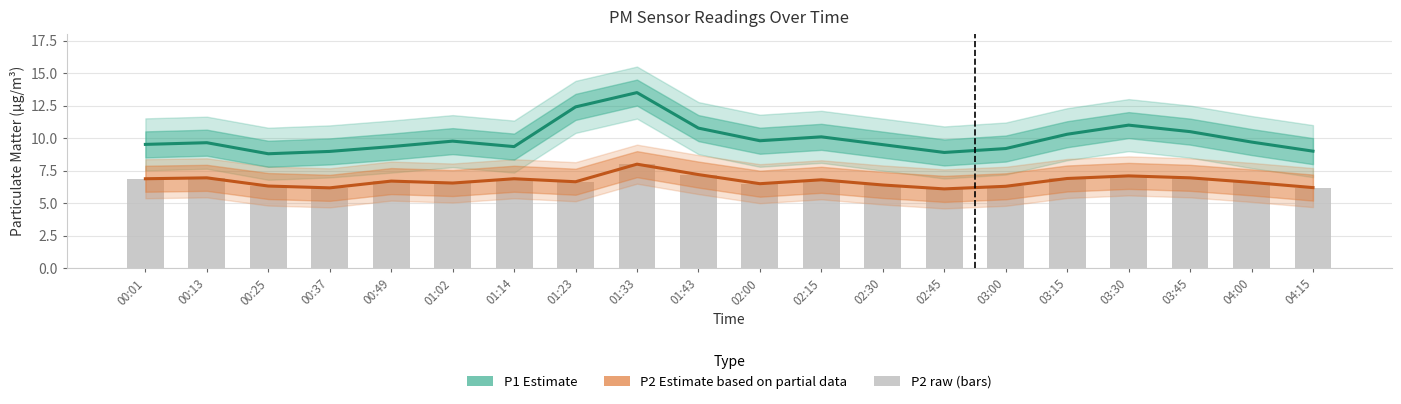

Which series has the largest total across all categories?

P1 Estimate